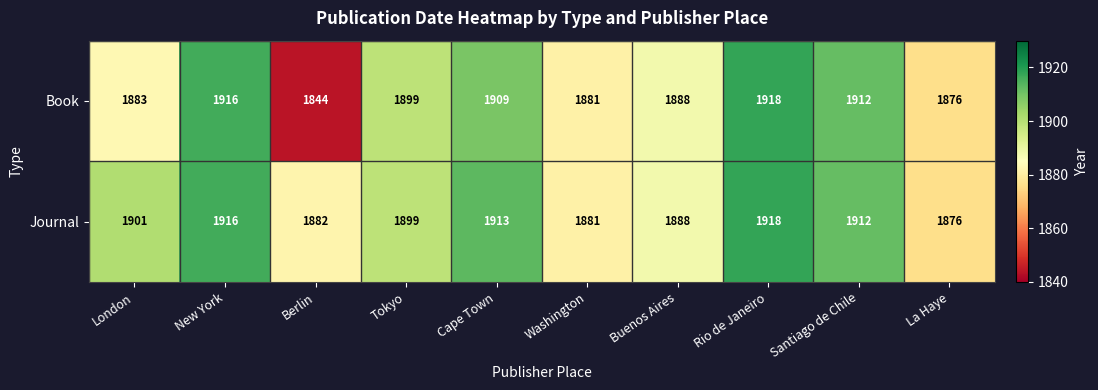

Which label corresponds to the smallest value in the chart?

Berlin